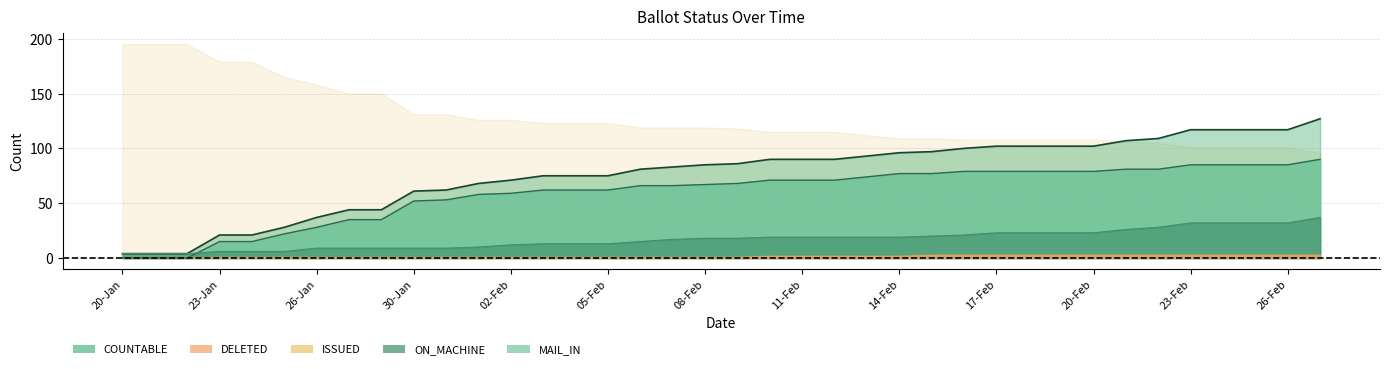

What position from the right is 09-Feb?

19